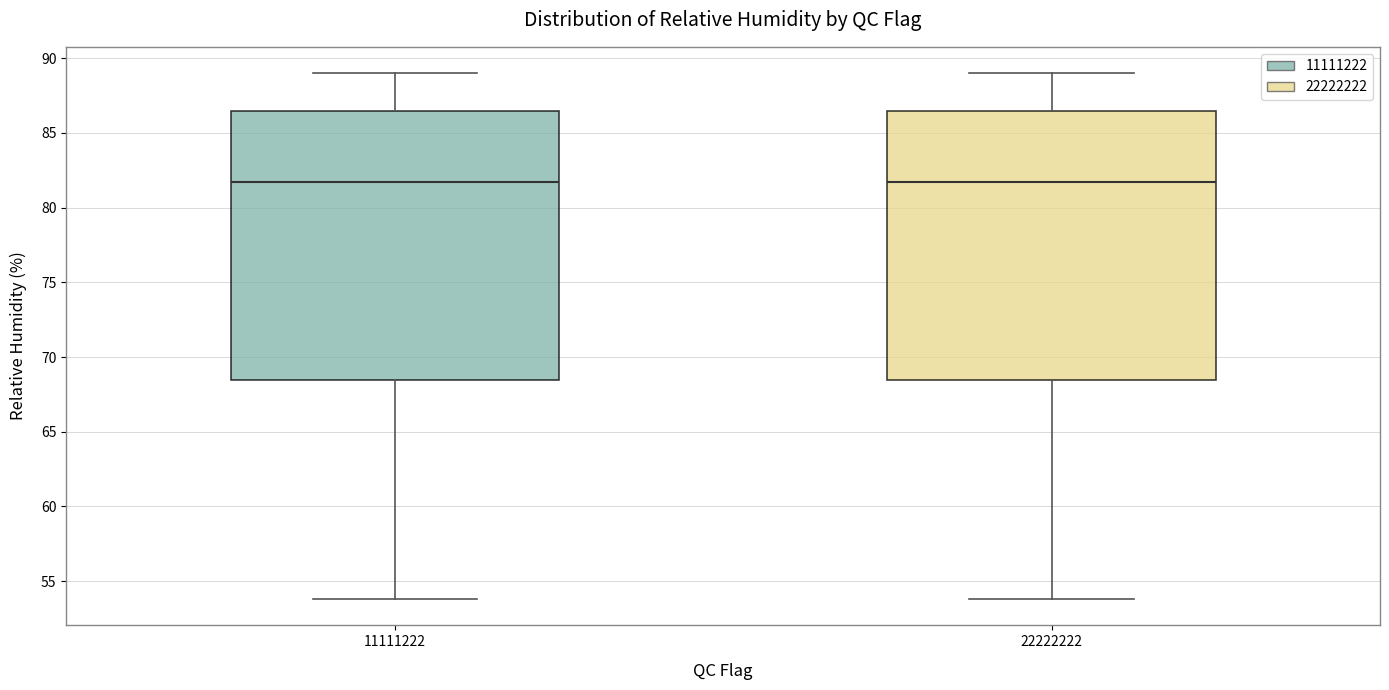

Reading left to right, read every box against the y-axis: the position of its median line, the range the box covers, and the ends of its whiskers. The values are not printed on the chart, so give them approximately, as read against the axis.

11111222: median 81.5, box 68.5 to 86.5, whiskers 54.0 to 89.0
22222222: median 81.5, box 68.5 to 86.5, whiskers 54.0 to 89.0